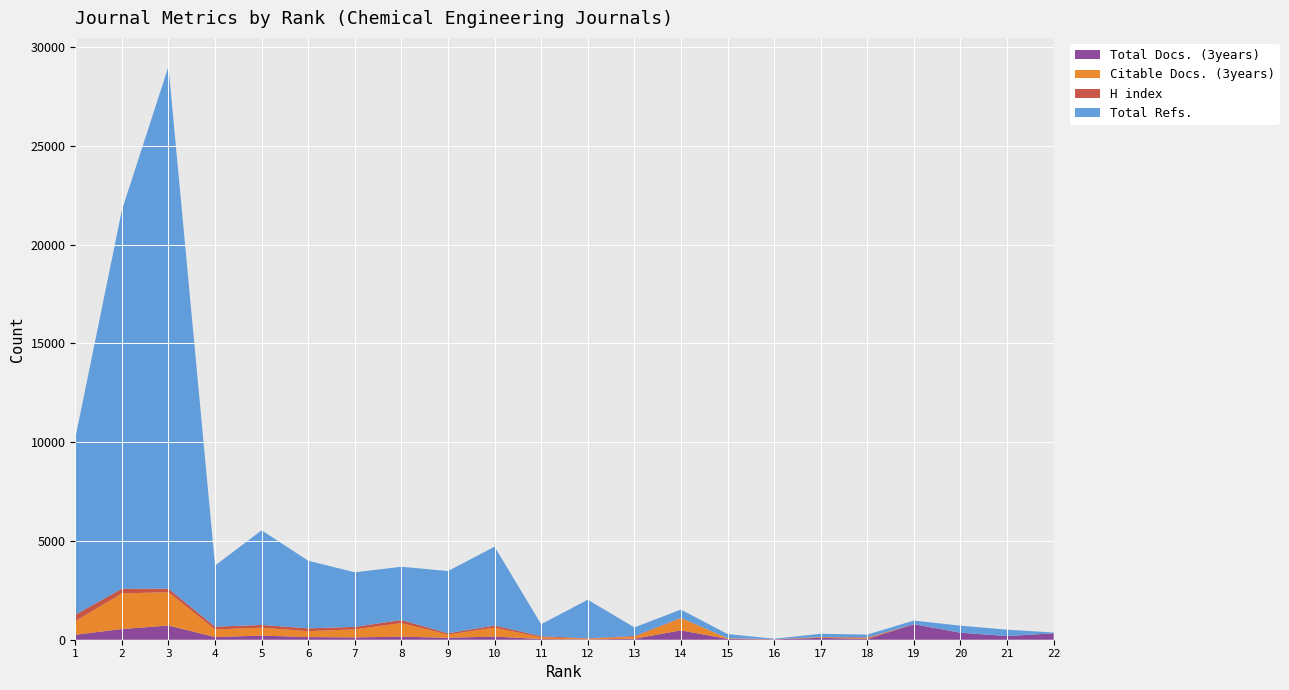

Reading left to right, transcribe all the data shown in this chart.

Total Docs. (3years): 252	541	718	136	208	134	117	155	98	159	33	15	49	474	42	15	98	37	783	353	184	324
Citable Docs. (3years): 688	1800	1690	383	402	297	409	686	162	452	85	41	99	620	30	3	29	36	0	0	0	0
H index: 328	237	175	142	137	144	125	155	67	109	59	20	37	12	8	6	10	42	4	3	1	3
Total Refs.: 8930	19166	26432	3095	4793	3423	2762	2699	3149	3989	606	1950	438	420	208	26	164	145	184	353	324	38